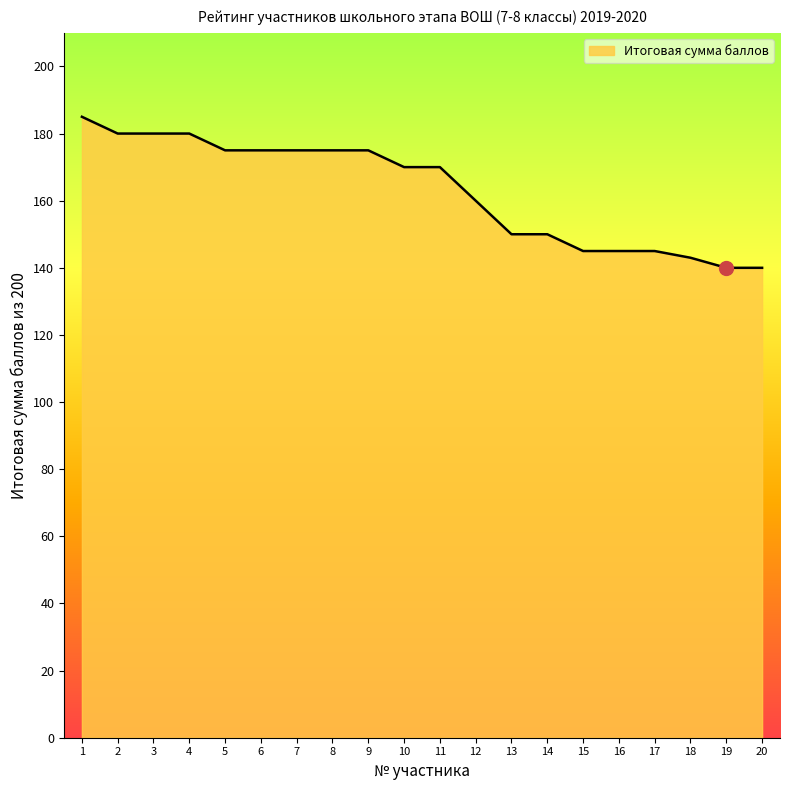

Which has a higher value, 19 or 16?

16